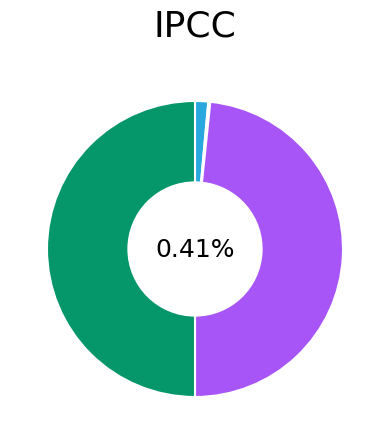

To the nearest percent, what is the difference between the Common Stock Balance 2016 and Net loss for the year slice percentages?

48%